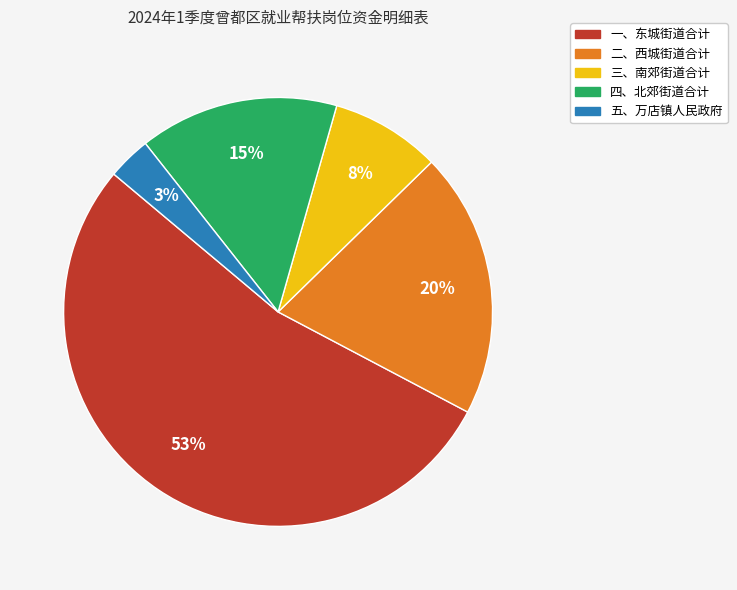

Which slice represents more than half of the pie?

一、东城街道合计